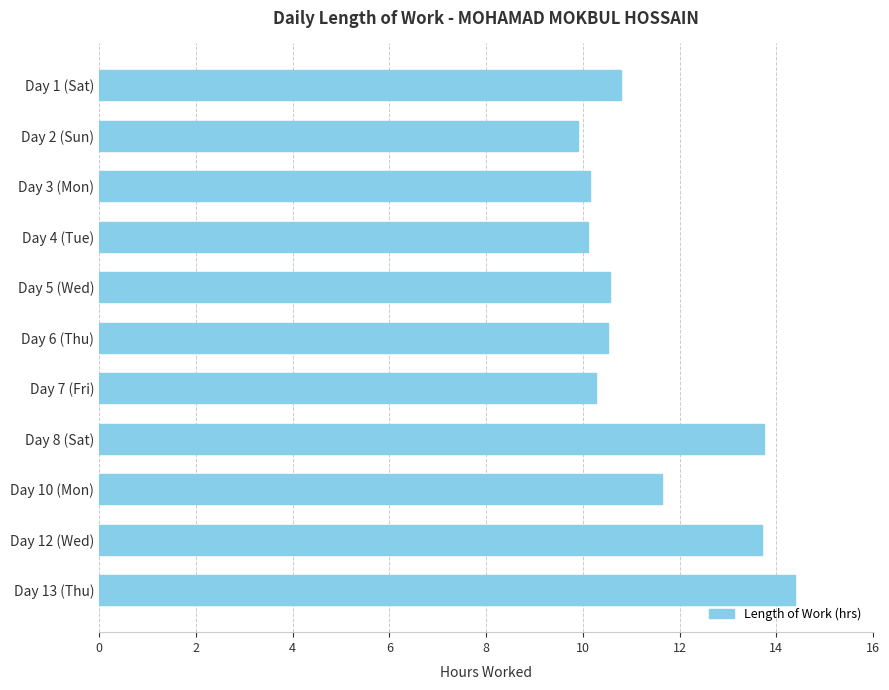

Does the chart contain any negative values?

No